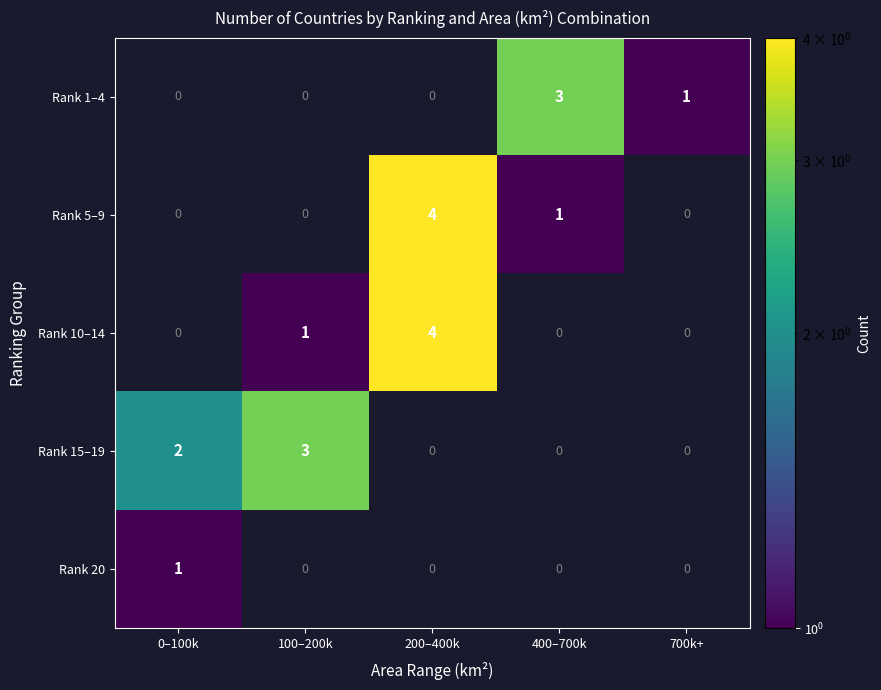

The Rank 1–4 series shows 3 at 400–700k. True or false?

True